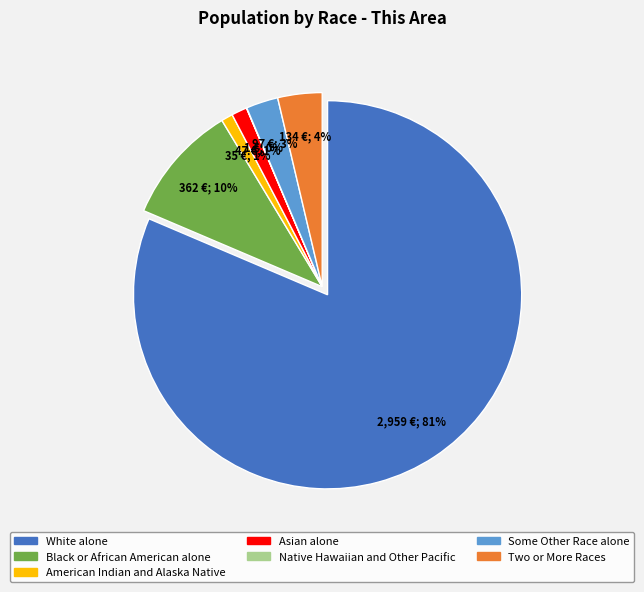

Is it true that Native Hawaiian and Other Pacific is 1% of the pie?

False